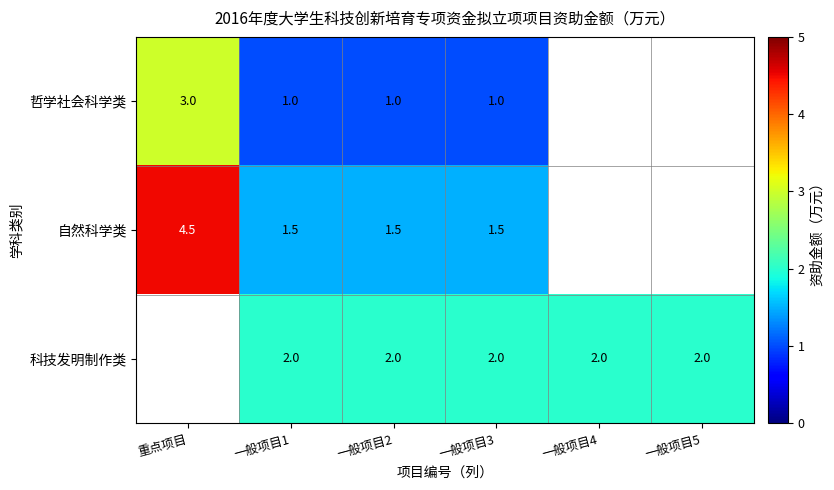

What is the spread (max minus min) of values at 一般项目2?

1.0